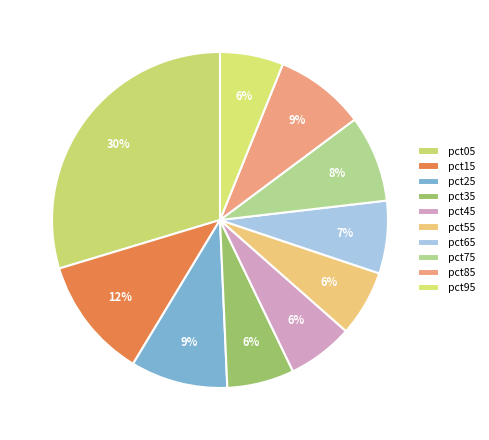

How many segments does this pie chart have?

10